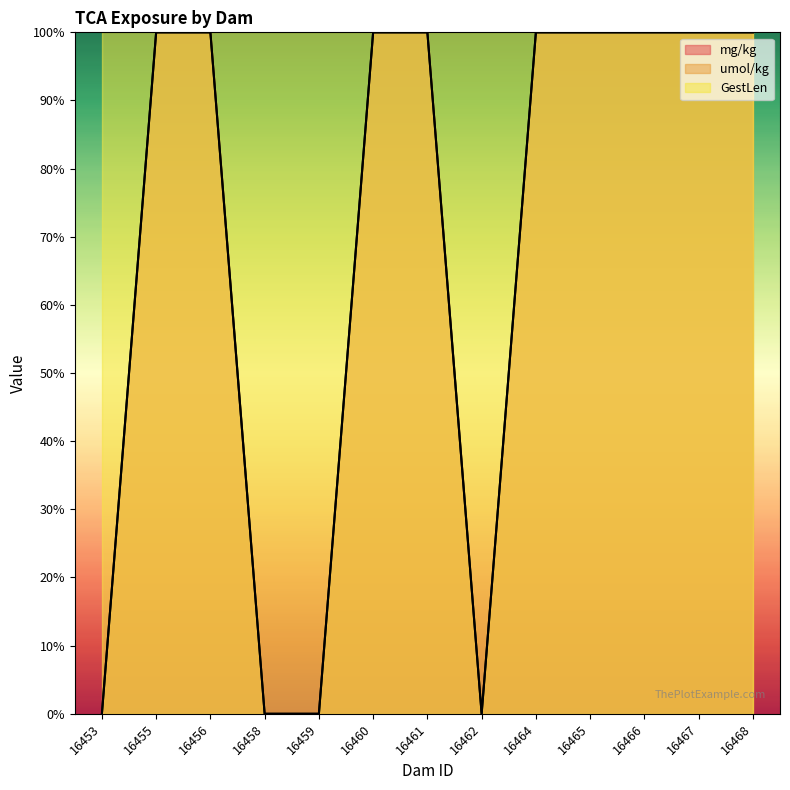

Where is mg/kg nearest to the value 50?

16453